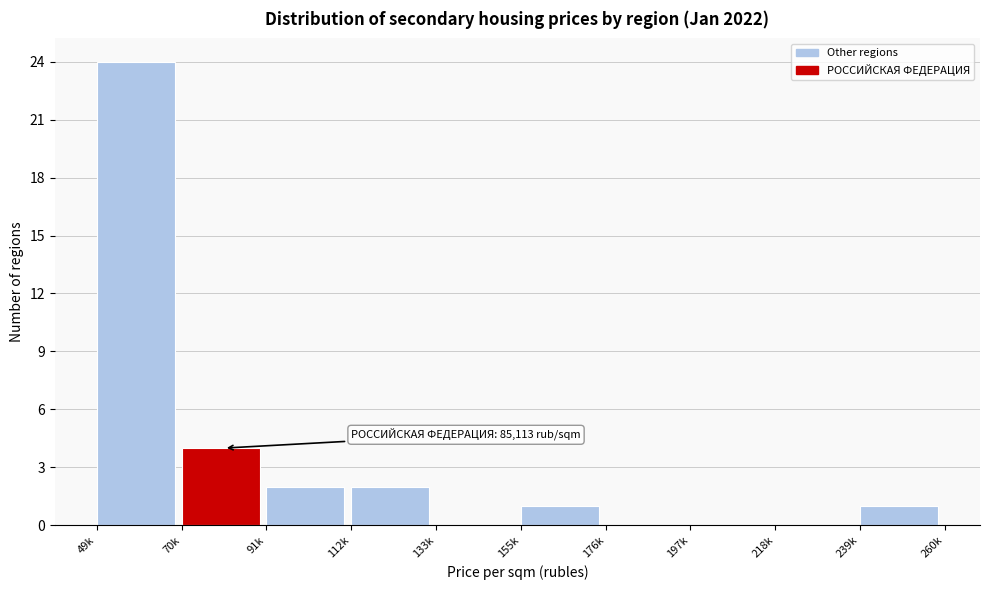

Reading left to right, transcribe all the data shown in this chart.

49k=24	70k=4	91k=2	112k=2	133k=0	155k=1	176k=0	197k=0	218k=0	239k=1